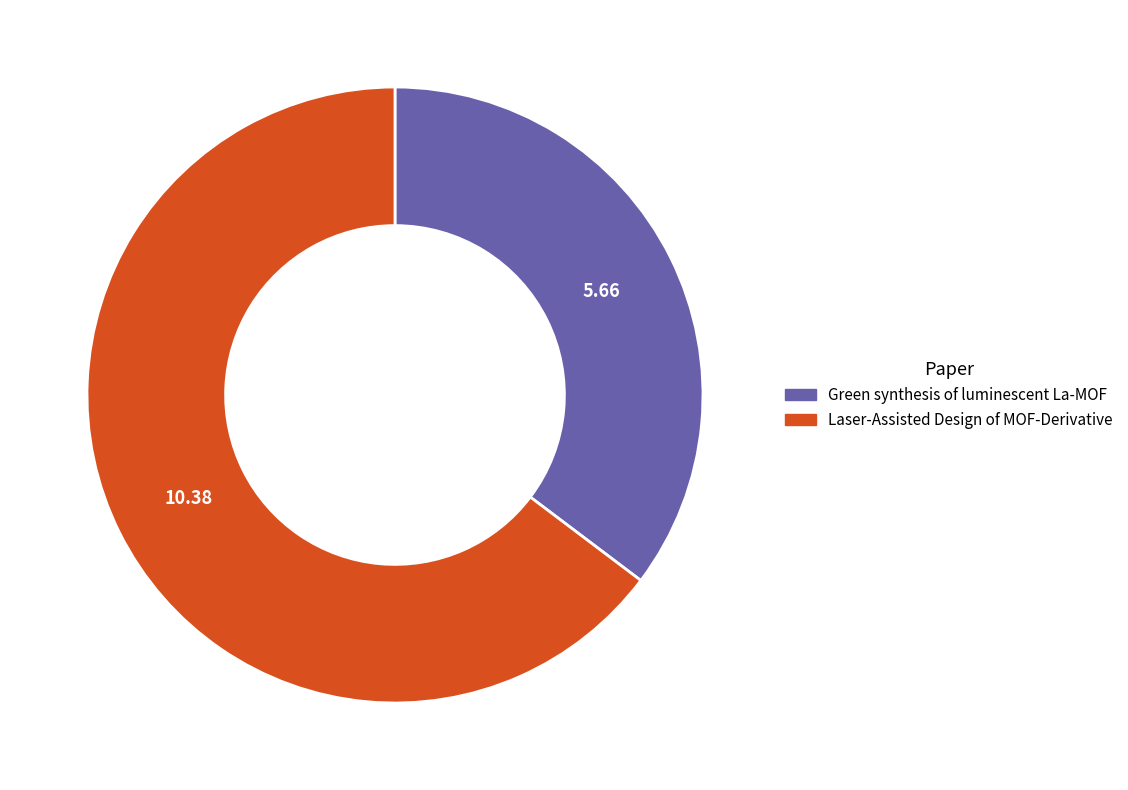

Rank the categories by value from lowest to highest.

Green synthesis of luminescent La-MOF, Laser-Assisted Design of MOF-Derivative